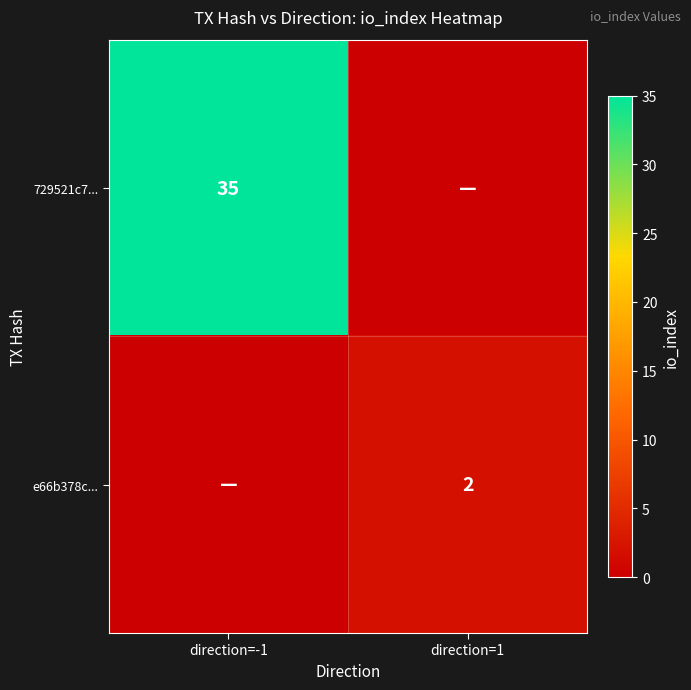

Is it true that e66b378c... equals 3 at direction=1?

False